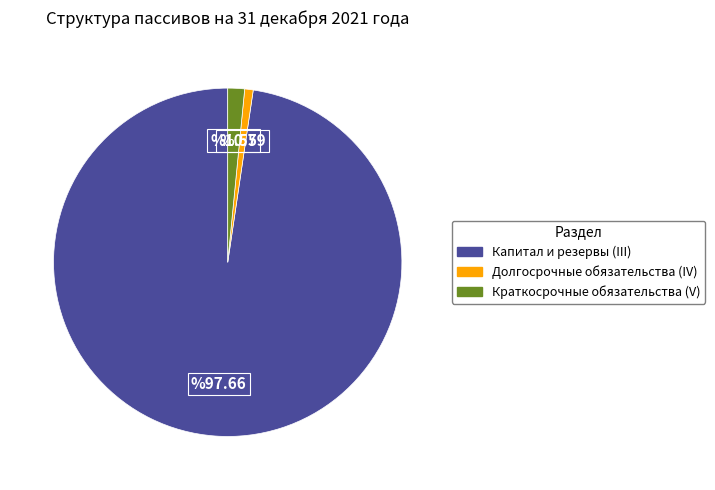

Is there a majority slice in this chart?

Yes